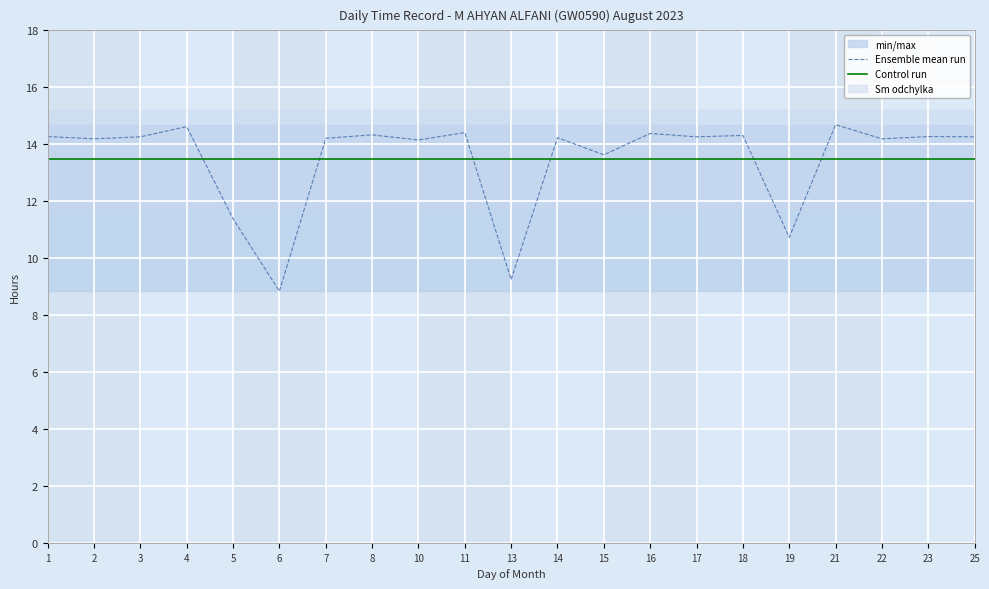

The value of Control run at 7 is 13.5. True or false?

True